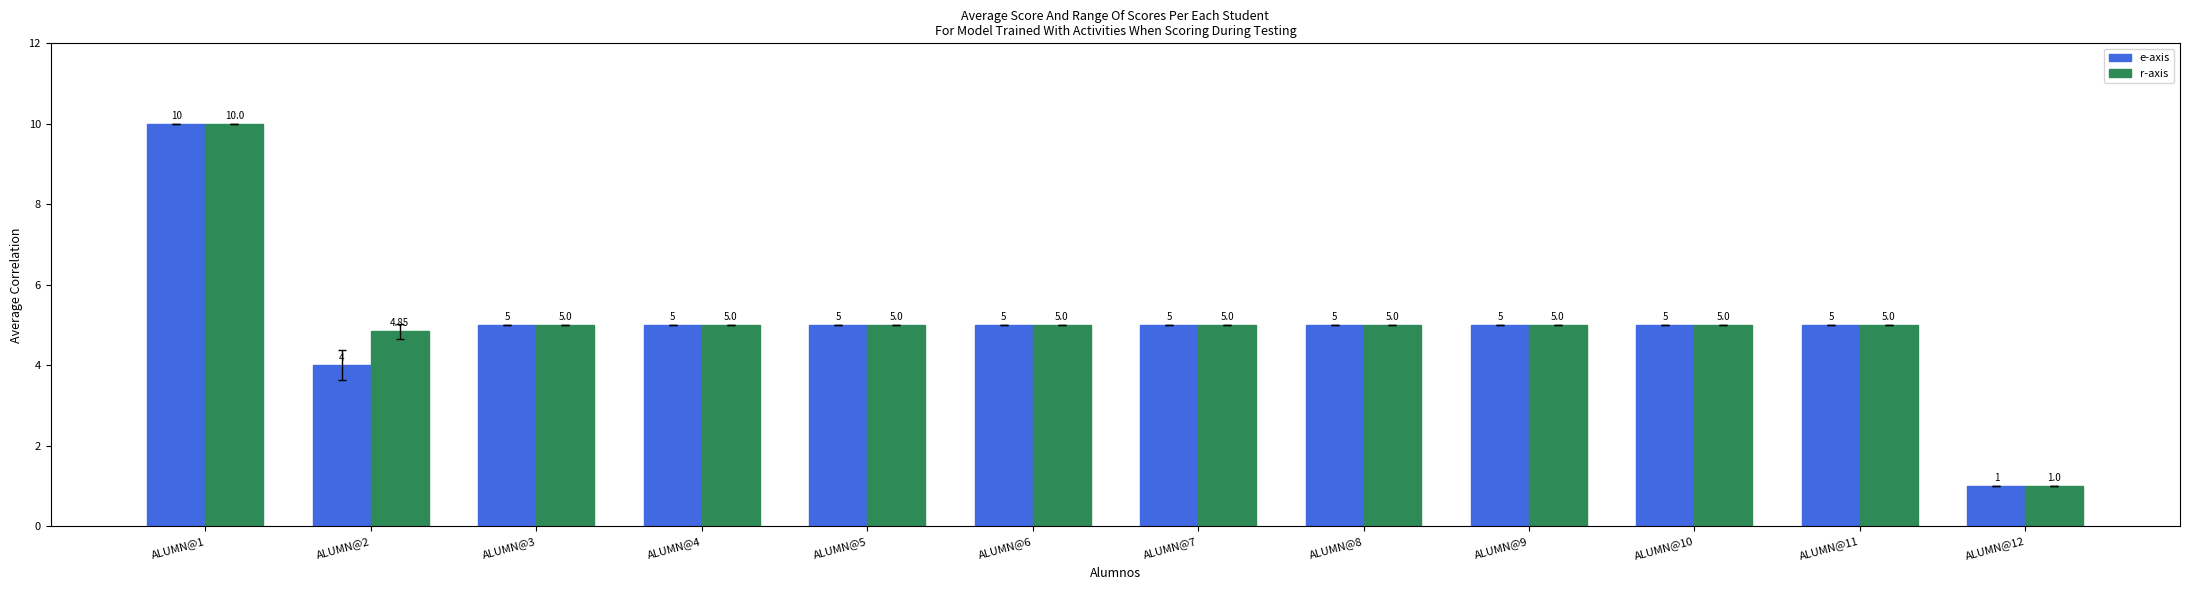

What are all the series names shown in the legend?

e-axis, r-axis